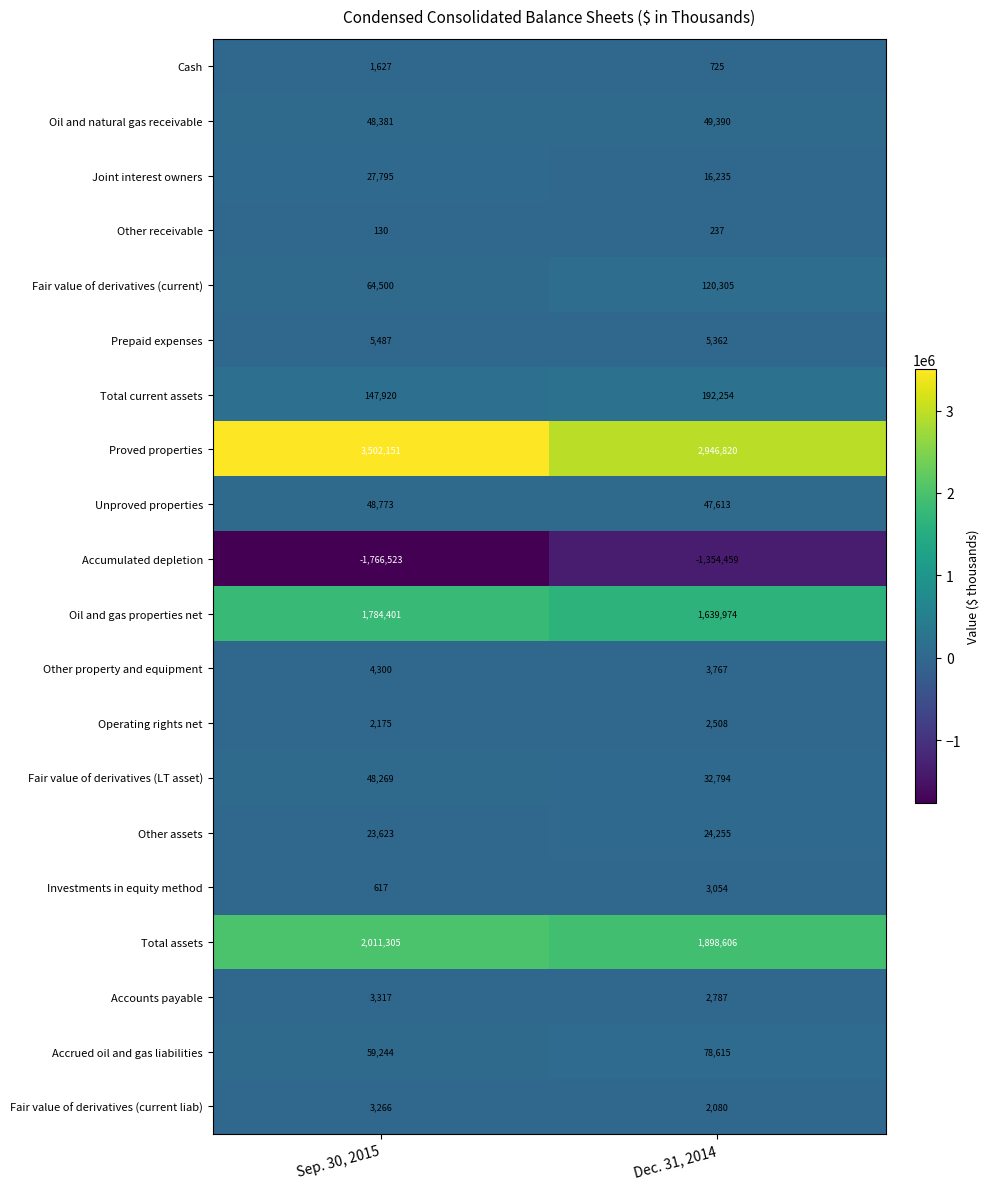

Rank the series by their maximum value, from highest to lowest.

Proved properties, Total assets, Oil and gas properties net, Total current assets, Fair value of derivatives (current), Accrued oil and gas liabilities, Oil and natural gas receivable, Unproved properties, Fair value of derivatives (LT asset), Joint interest owners, Other assets, Prepaid expenses, Other property and equipment, Accounts payable, Fair value of derivatives (current liab), Investments in equity method, Operating rights net, Cash, Other receivable, Accumulated depletion